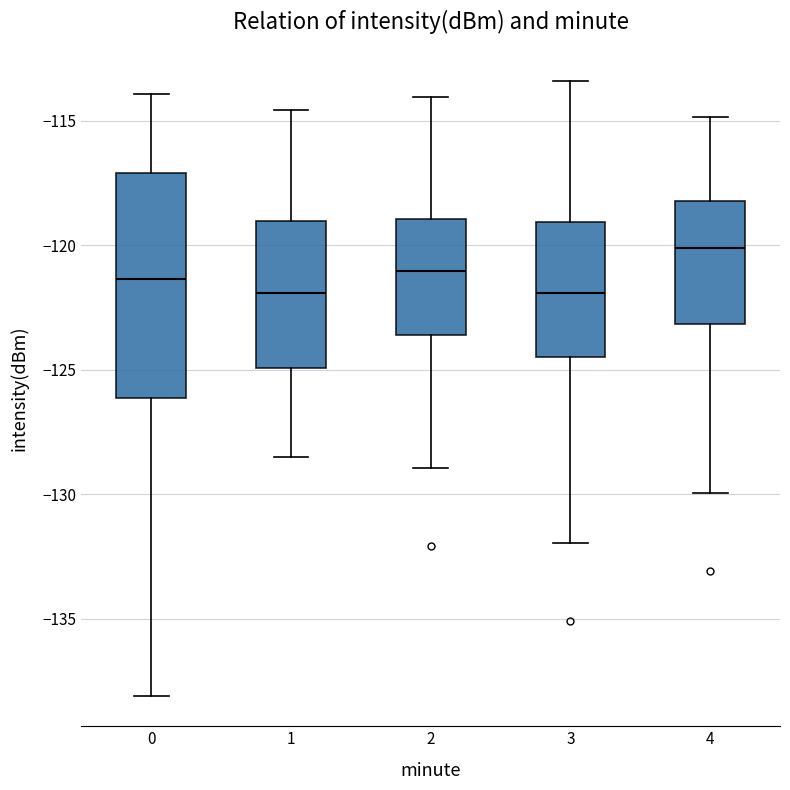

Reading left to right, read every box against the y-axis: the position of its median line, the range the box covers, and the ends of its whiskers. The values are not printed on the chart, so give them approximately, as read against the axis.

0: median -121.5, box -126.0 to -117.0, whiskers -138.0 to -114.0
1: median -122.0, box -125.0 to -119.0, whiskers -128.5 to -114.5
2: median -121.0, box -123.5 to -119.0, whiskers -129.0 to -114.0
3: median -122.0, box -124.5 to -119.0, whiskers -132.0 to -113.5
4: median -120.0, box -123.0 to -118.0, whiskers -130.0 to -115.0